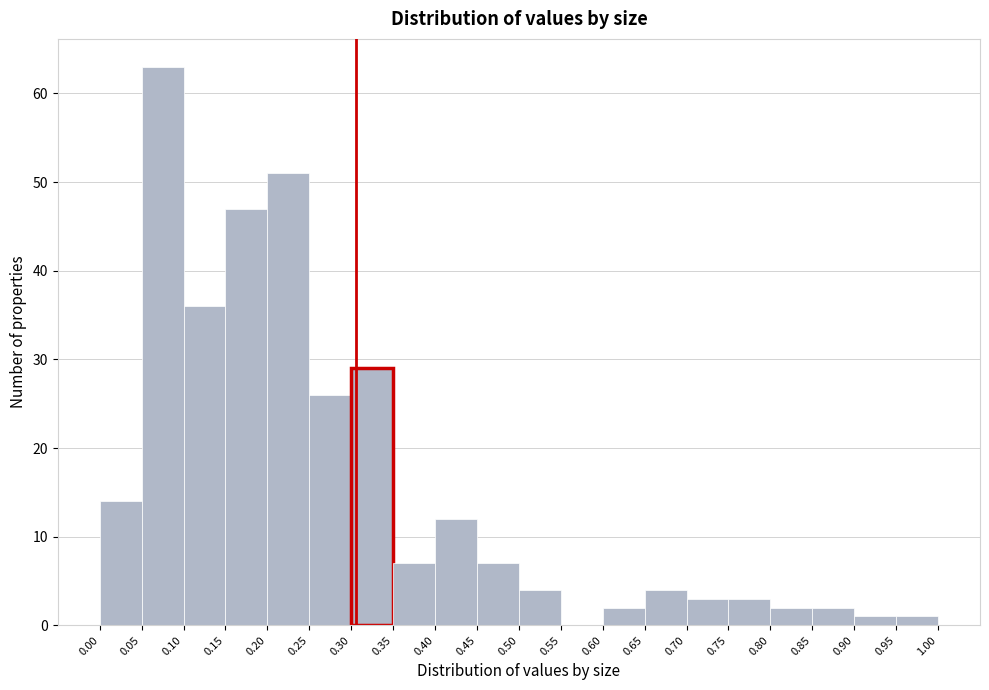

What is the height of the bar covering 0.85 to 0.90 on the x-axis? The values are not printed on the chart, so give them approximately, as read against the axis.

2